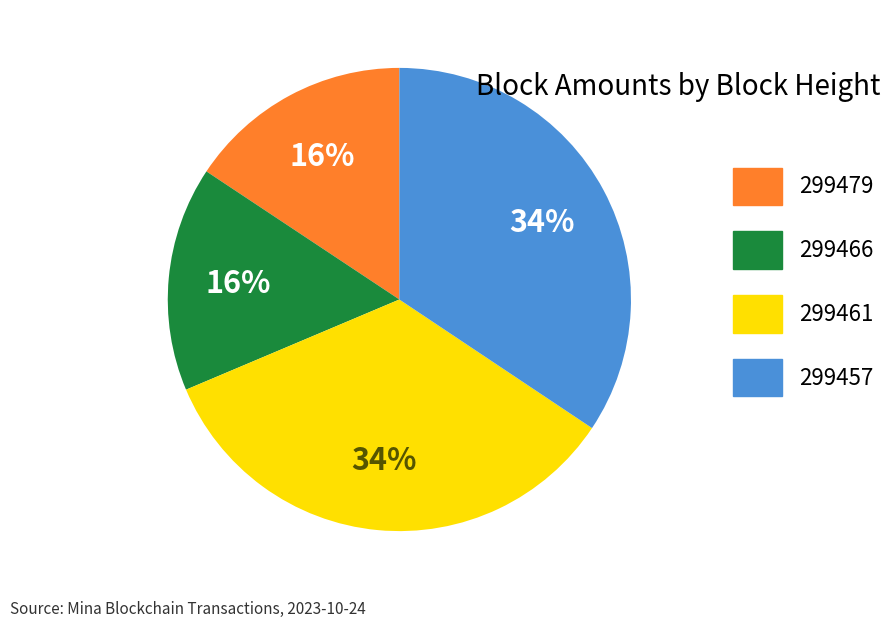

To the nearest percent, what percentage of the pie is 299461?

34%